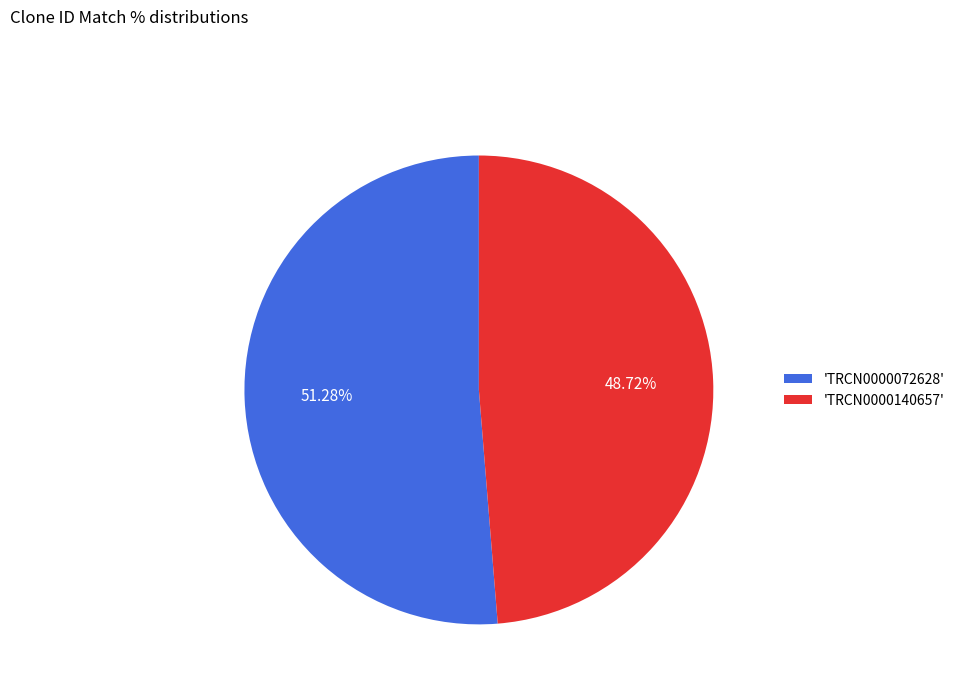

Which has a higher value, 'TRCN0000072628' or 'TRCN0000140657'?

'TRCN0000072628'